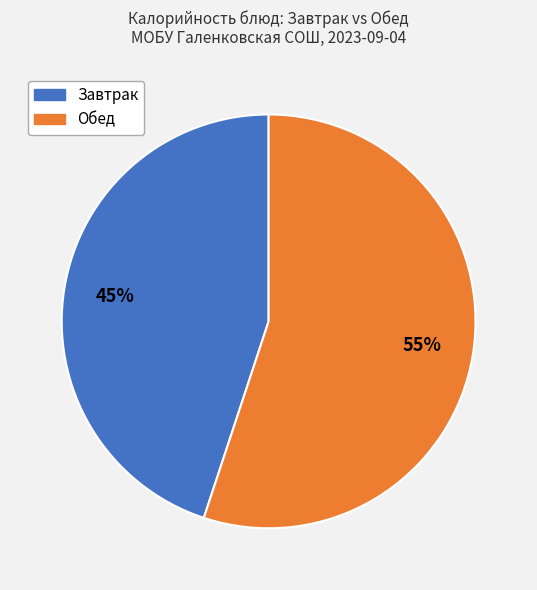

How many segments does this pie chart have?

2